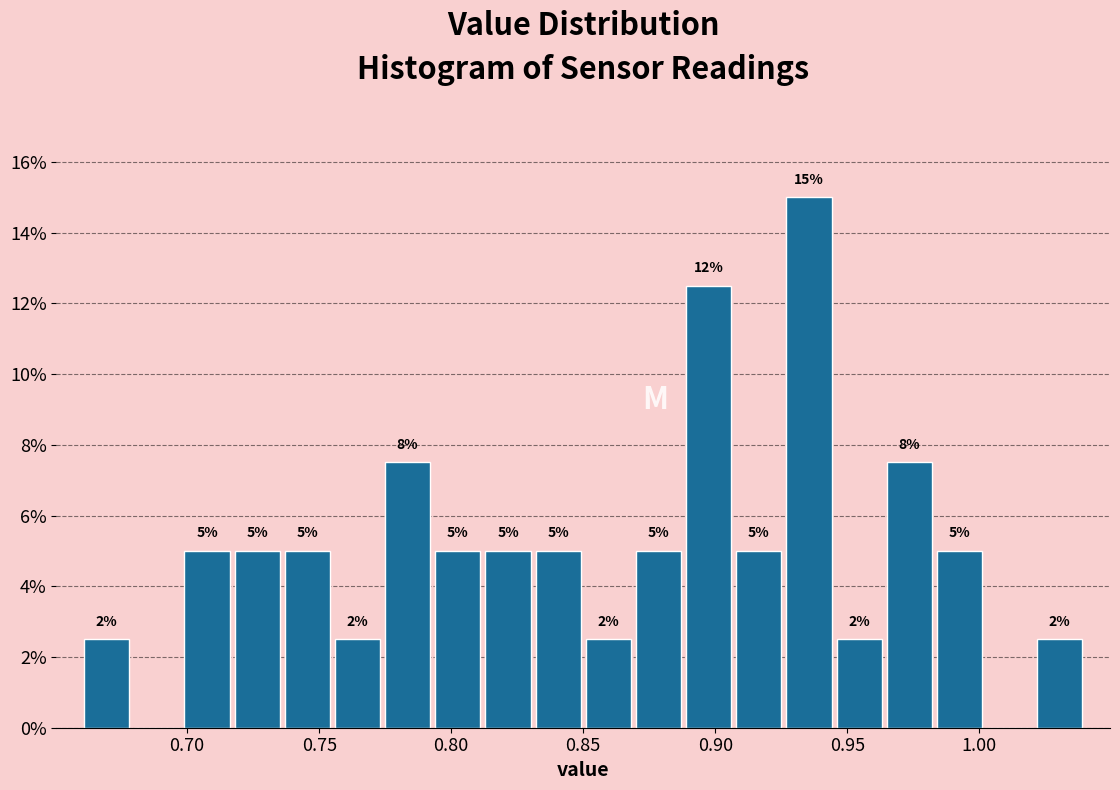

Around what value on the x-axis is the tallest bar? Give the approximate position of its centre, as read against the axis.

0.935